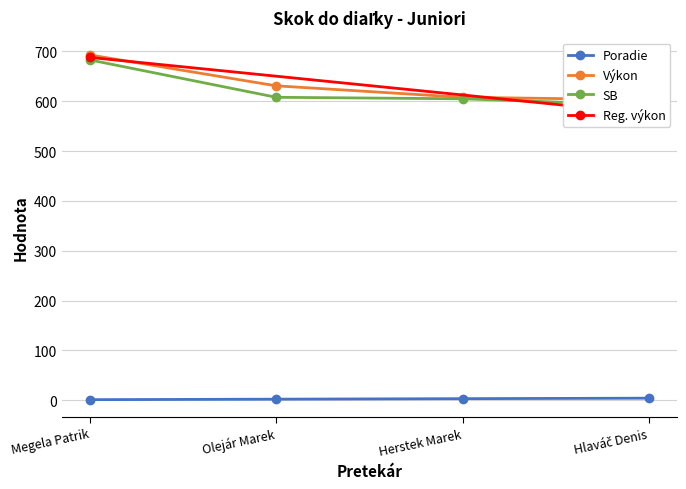

What position from the left is Megela Patrik?

1